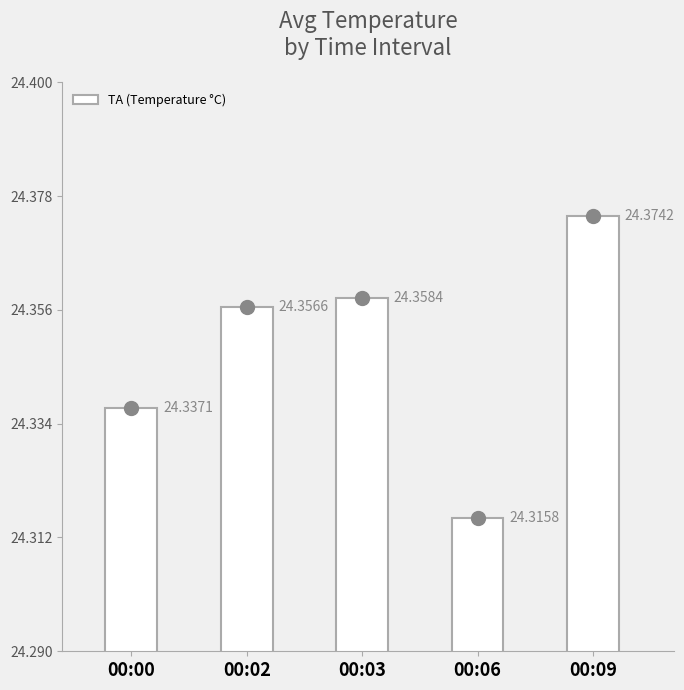

What is the smallest value displayed?

24.3